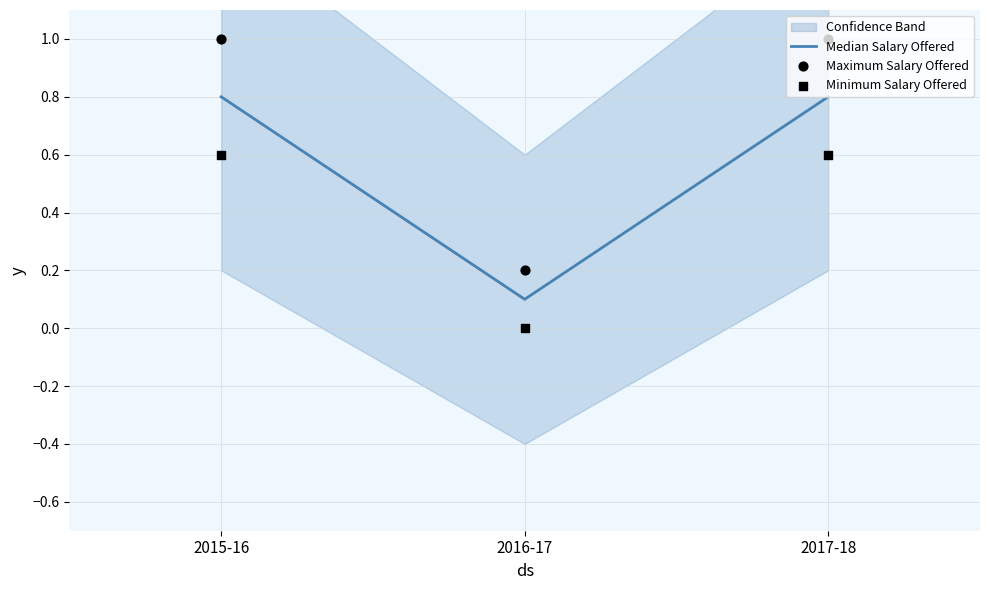

Which series has the widest spread of Y values?

Maximum Salary Offered